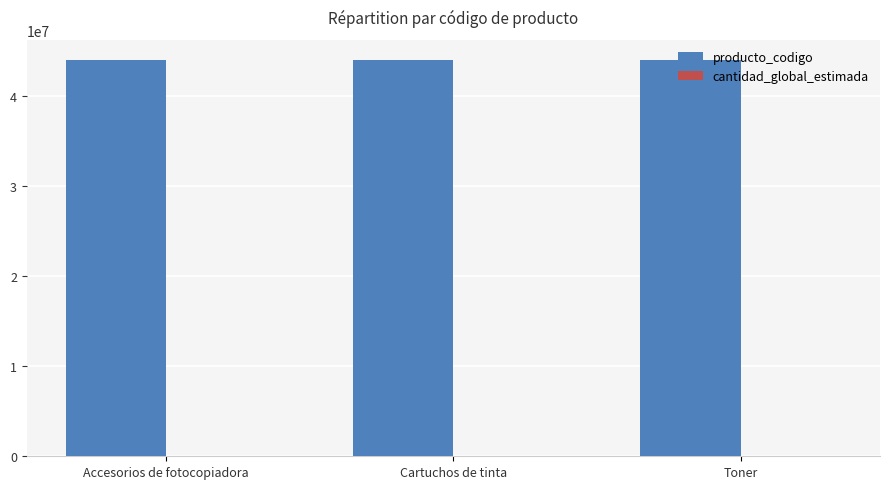

The value of producto_codigo at Accesorios de fotocopiadora is 16331790. True or false?

False